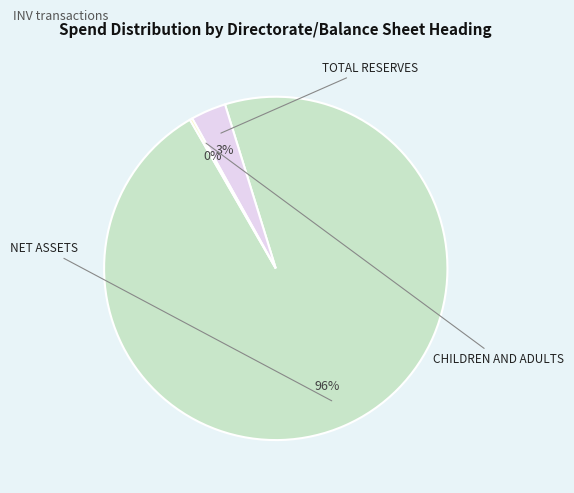

To the nearest percent, what is the average slice percentage?

33%